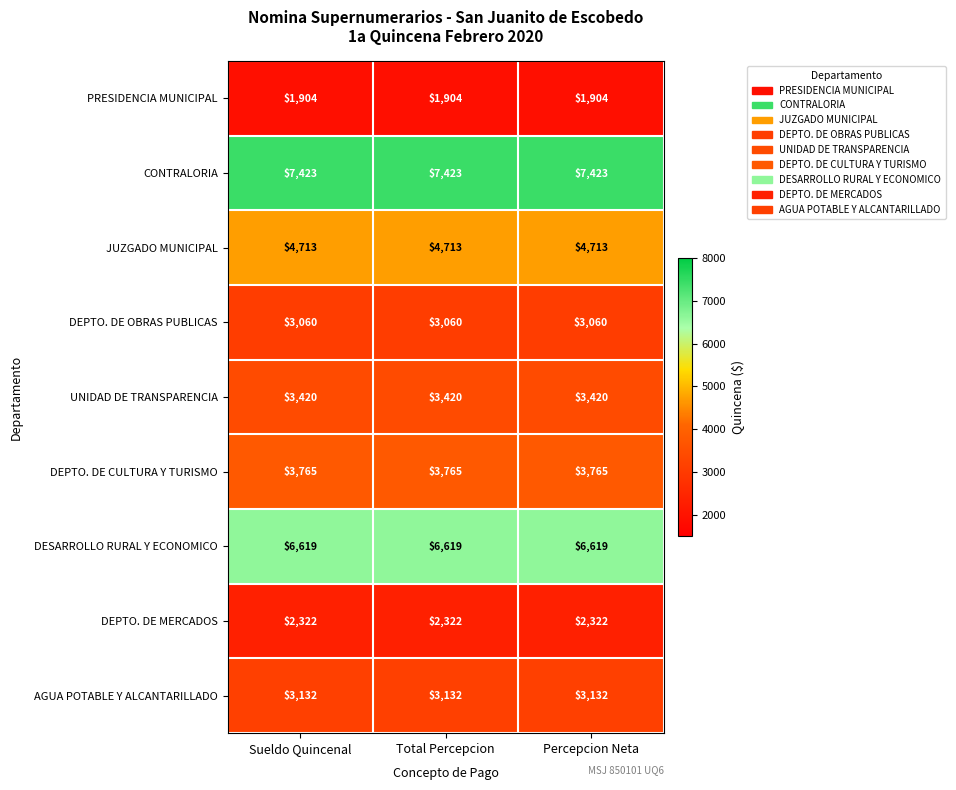

At Sueldo Quincenal, list the series in order from smallest to largest.

PRESIDENCIA MUNICIPAL, DEPTO. DE MERCADOS, DEPTO. DE OBRAS PUBLICAS, AGUA POTABLE Y ALCANTARILLADO, UNIDAD DE TRANSPARENCIA, DEPTO. DE CULTURA Y TURISMO, JUZGADO MUNICIPAL, DESARROLLO RURAL Y ECONOMICO, CONTRALORIA